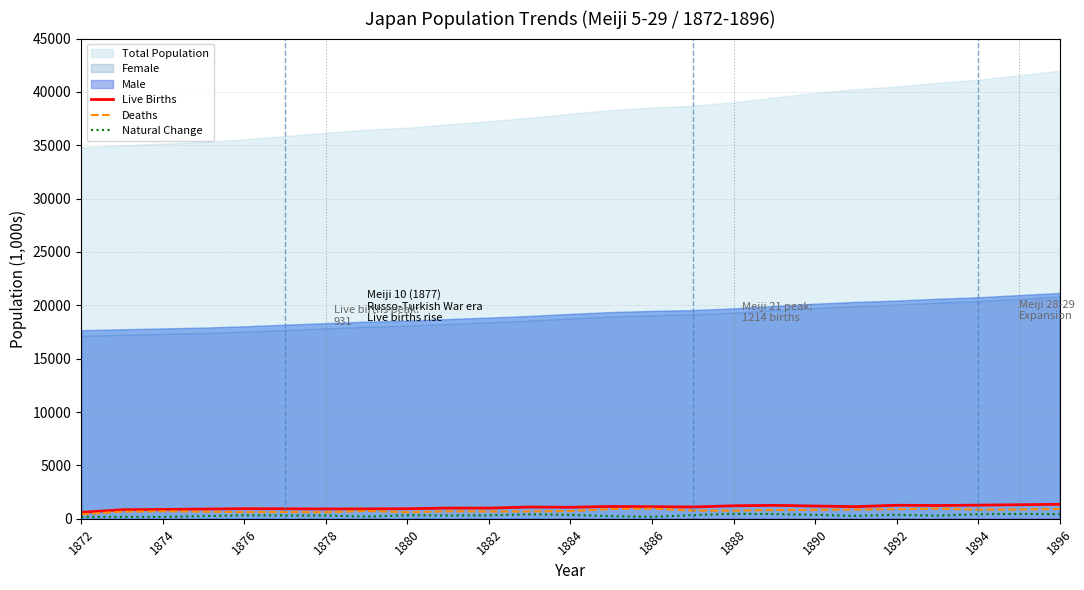

In Natural Change, how many points are lower than both neighbors (excluding endpoints)?

7